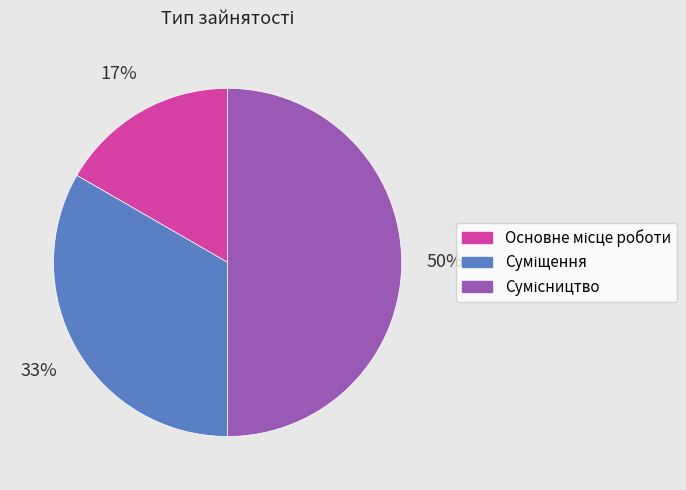

To the nearest percent, what is the average slice percentage?

33%